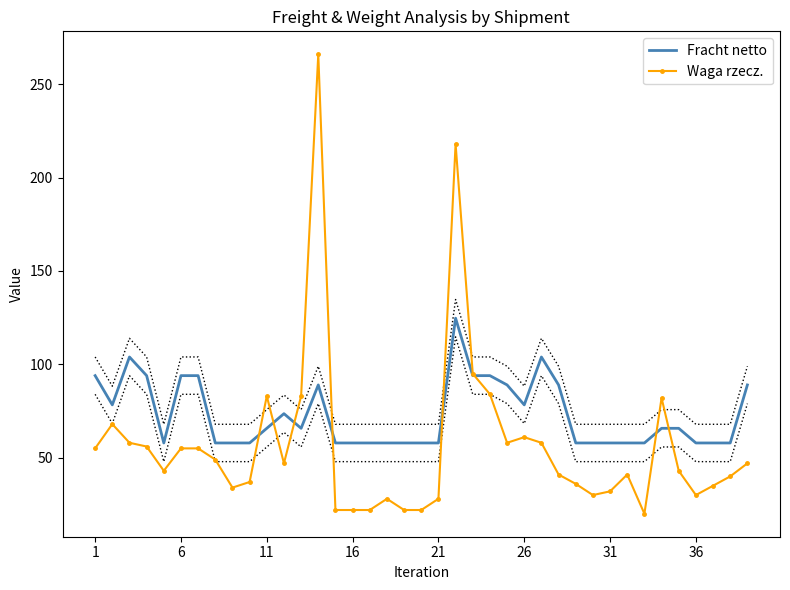

What is the maximum value for Fracht netto?

124.7